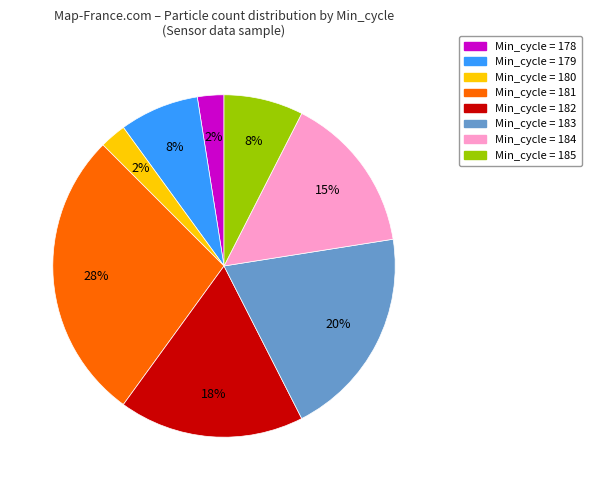

Does any single category account for the majority?

No